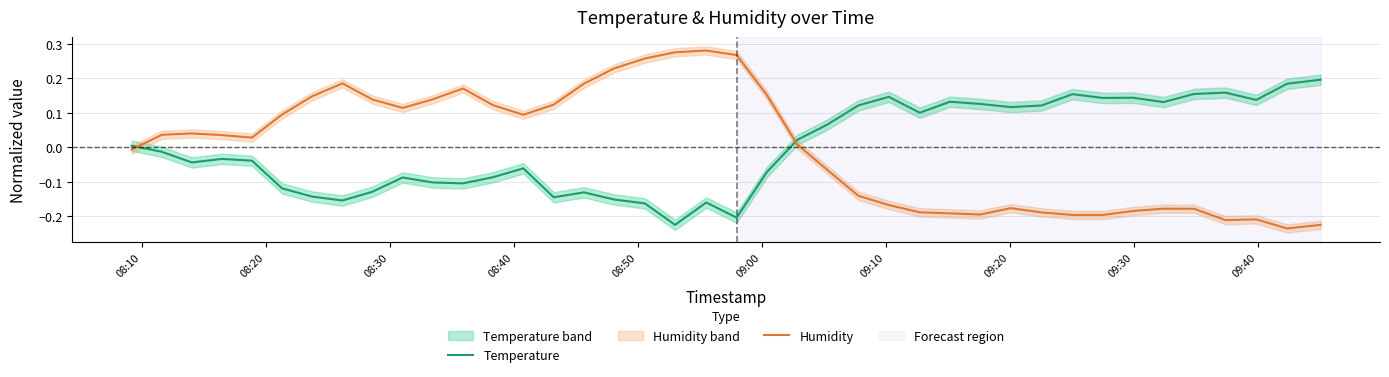

Which series has the largest total across all categories?

Temperature